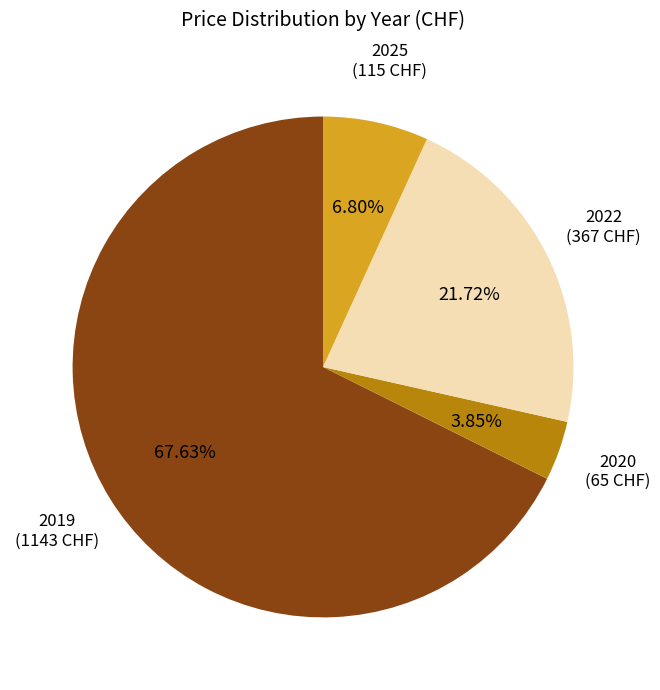

Is there a majority slice in this chart?

Yes